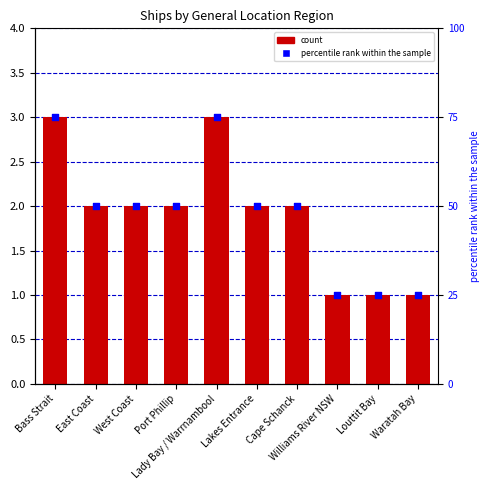

Which series reaches the minimum Y coordinate?

count